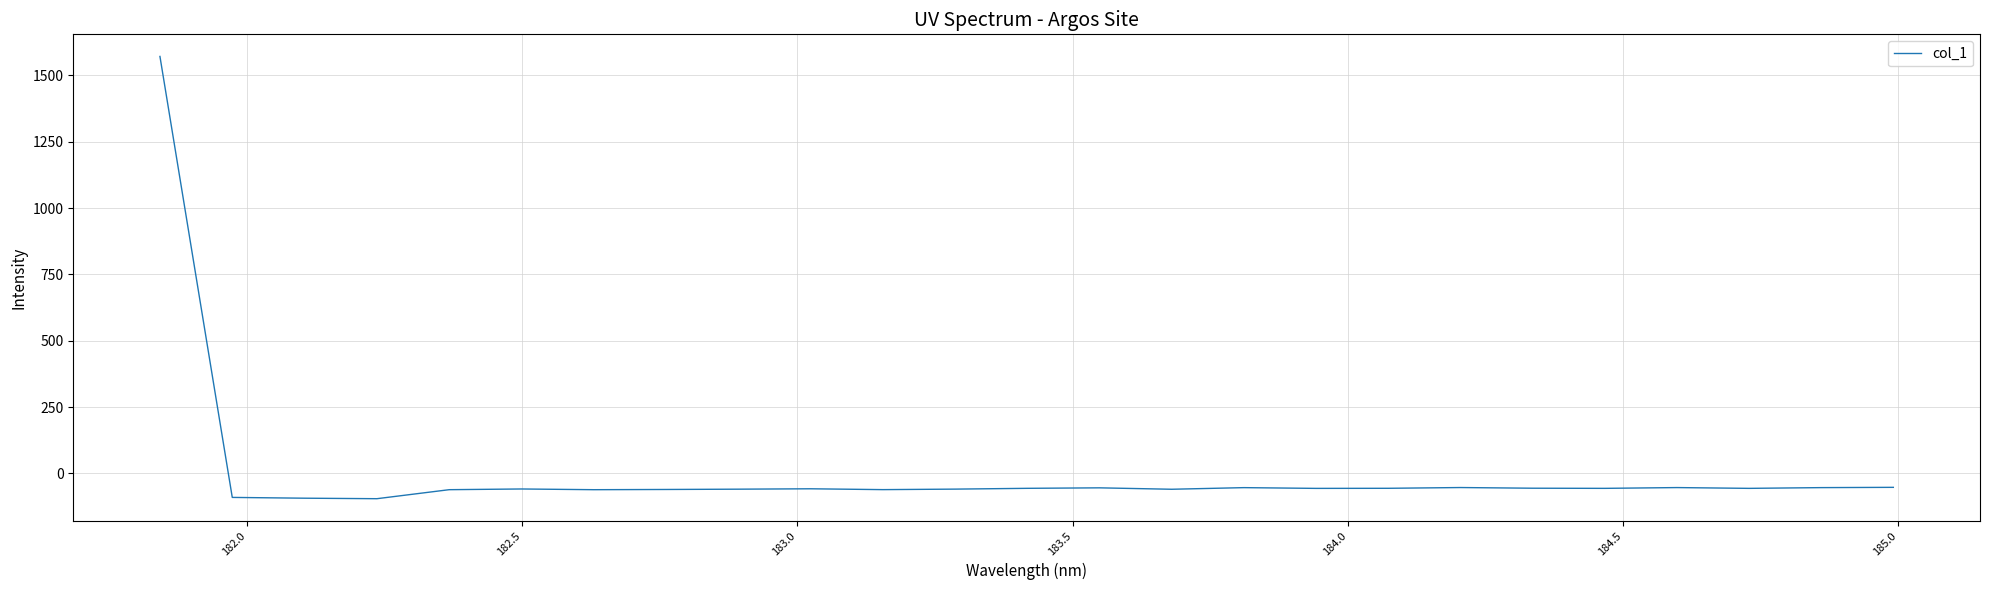

What is the smallest value displayed?

-95.5